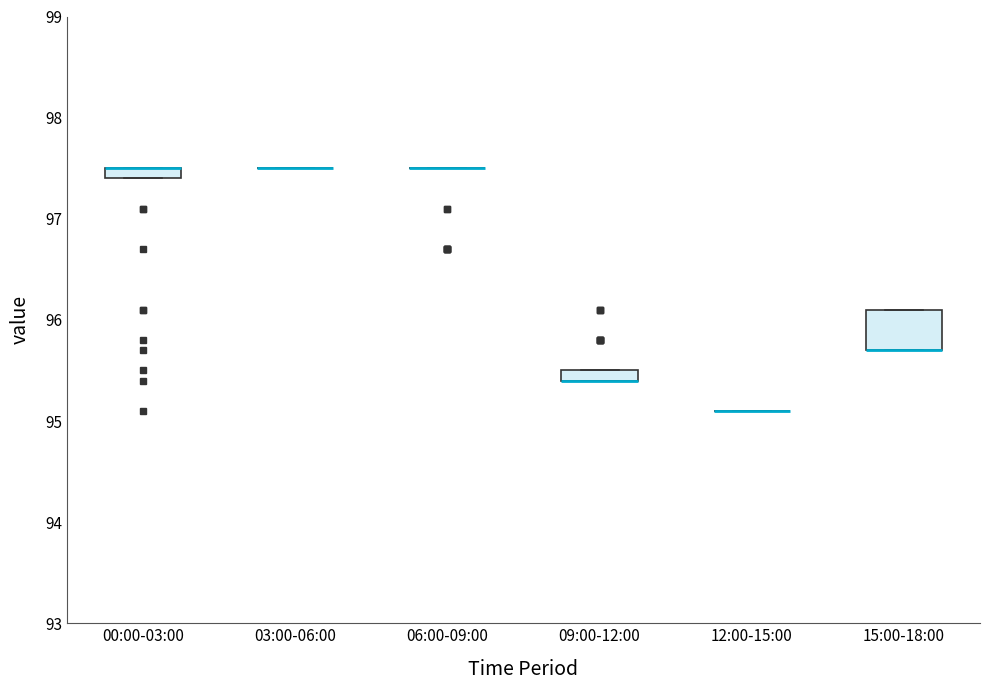

Where is the lower edge of the box for 09:00-12:00 on the y-axis? The values are not printed on the chart, so give them approximately, as read against the axis.

95.4